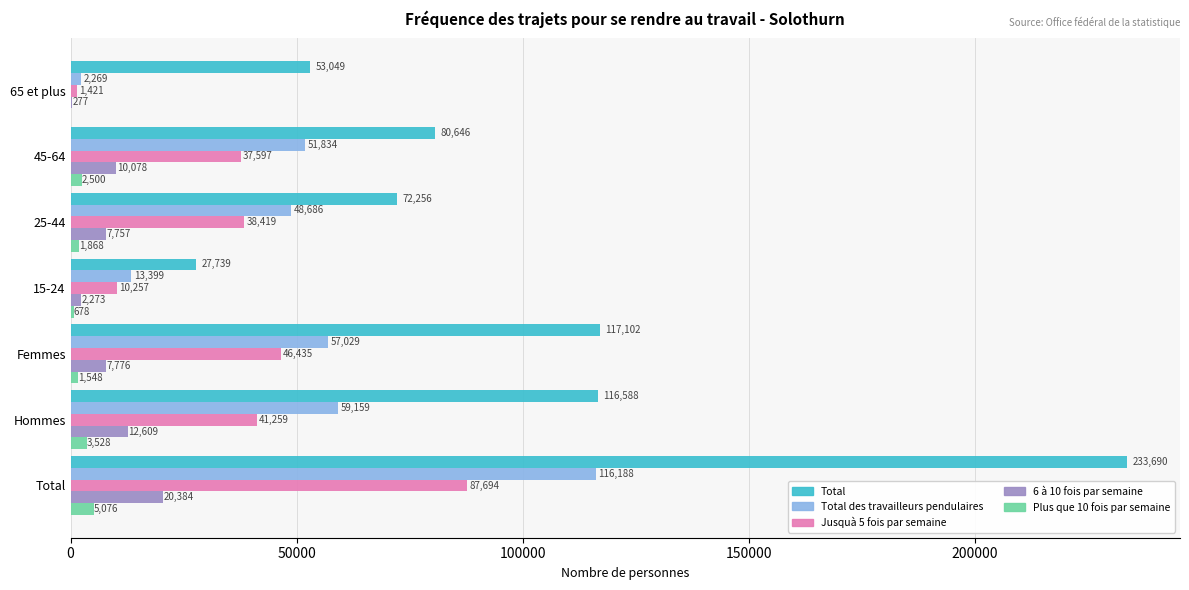

What is the sum of the Total values at 15-24 and Hommes?

144327.0